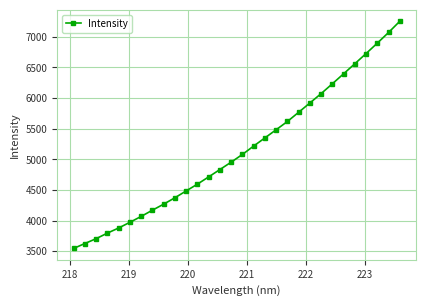

What is the minimum value shown in the chart?

3546.7